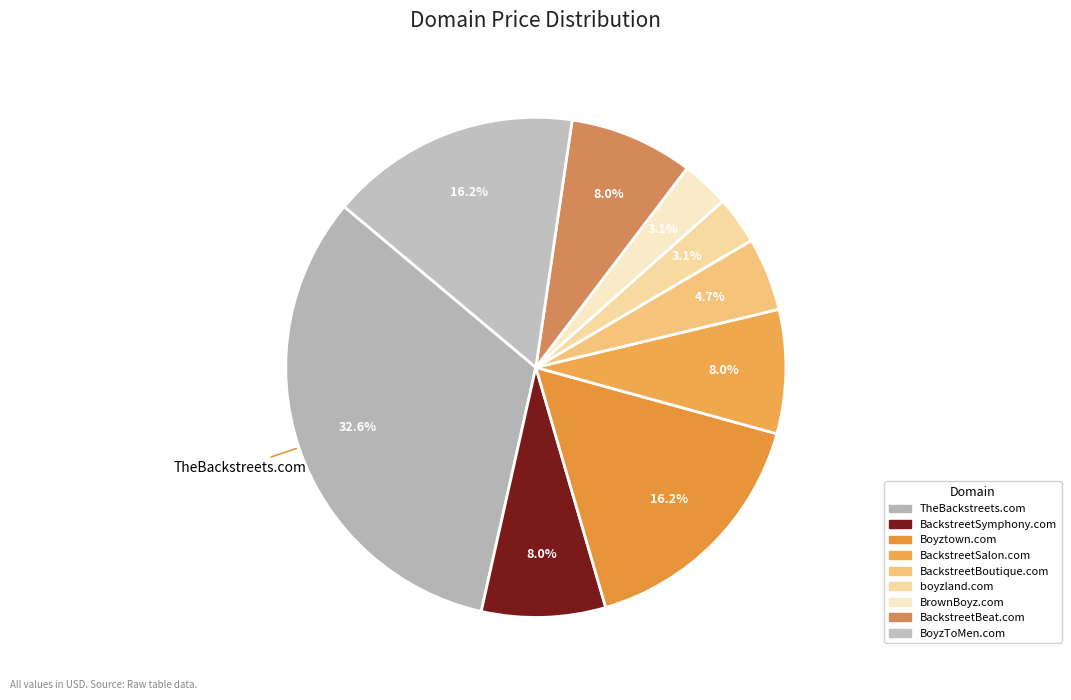

Is it true that Boyztown.com is 5% of the pie?

False